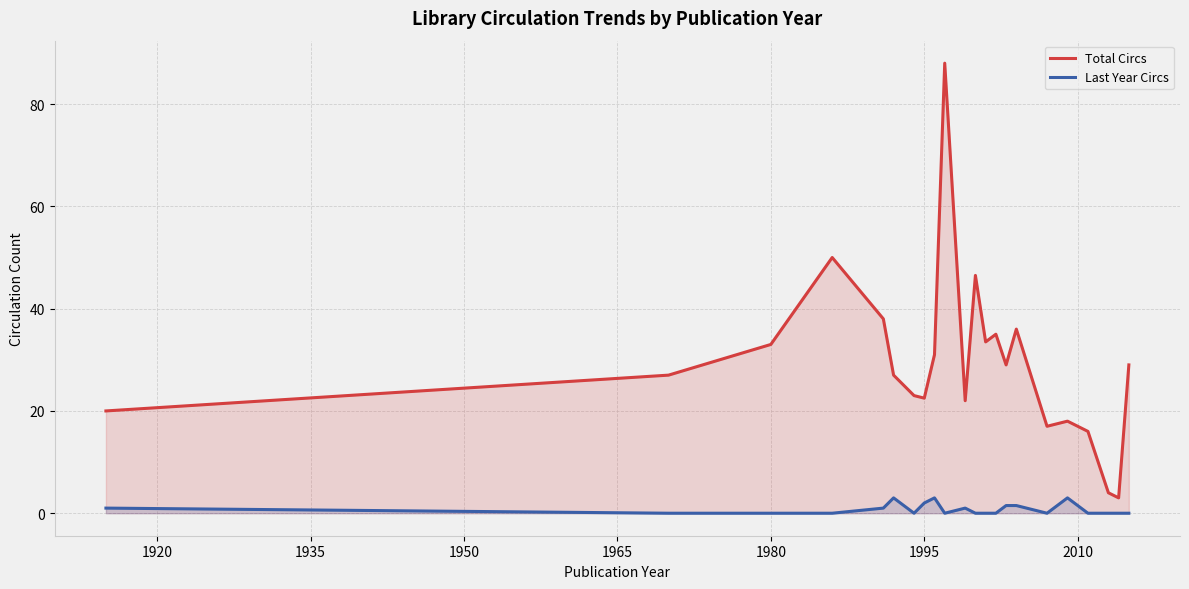

True or false: Total Circs and Last Year Circs cross at least once.

False